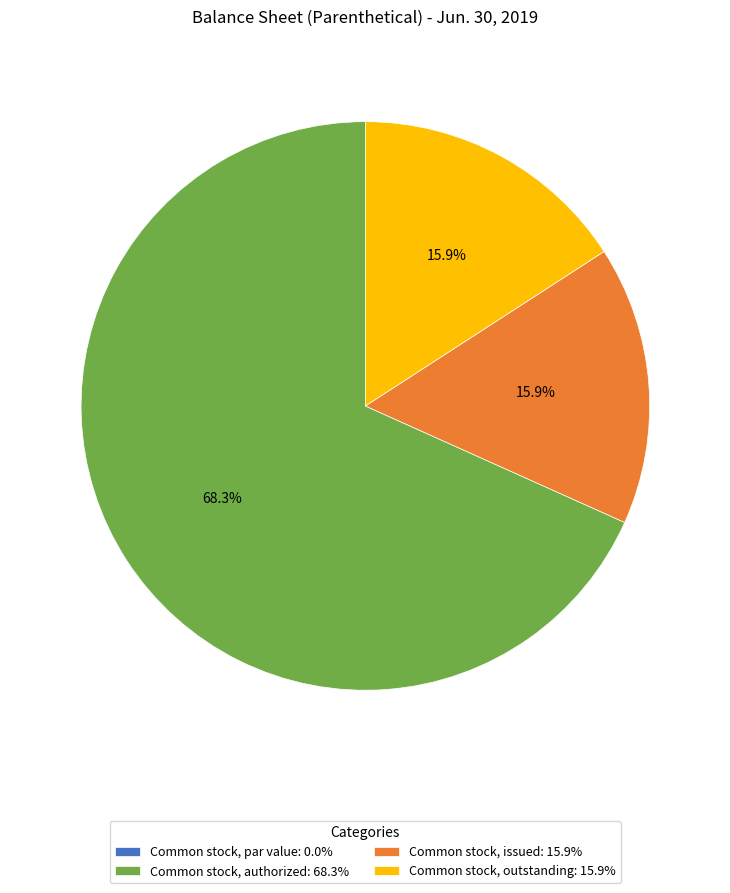

Is it true that Common stock, authorized is 81% of the pie?

False